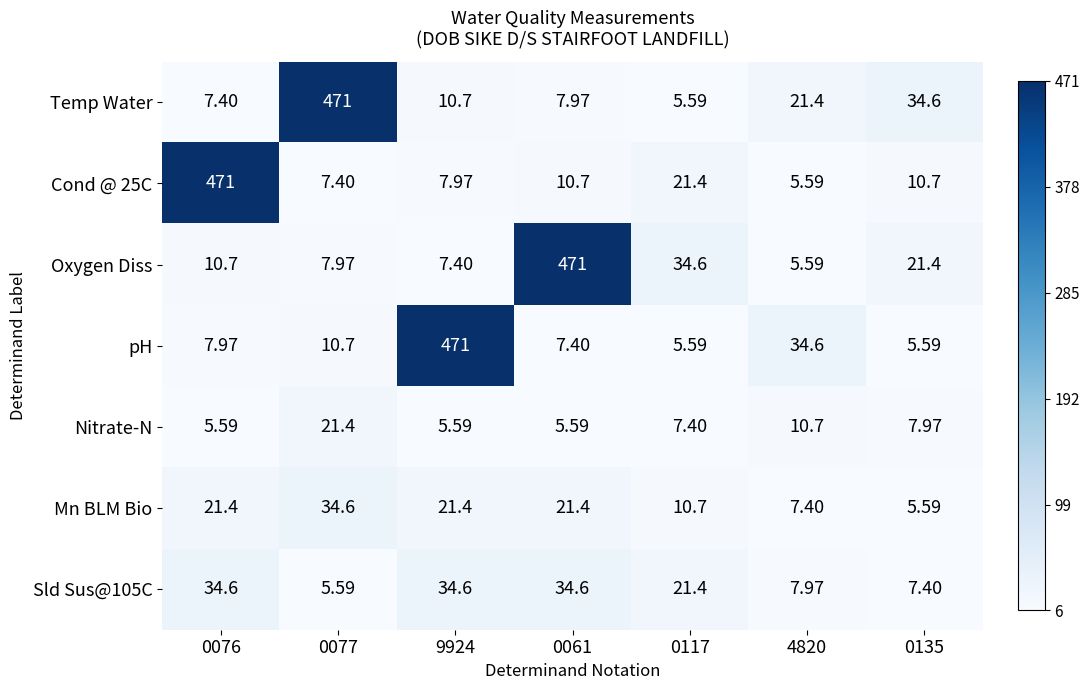

Is the value of Sld Sus@105C at 0135 greater than the value of Mn BLM Bio at 0077?

No